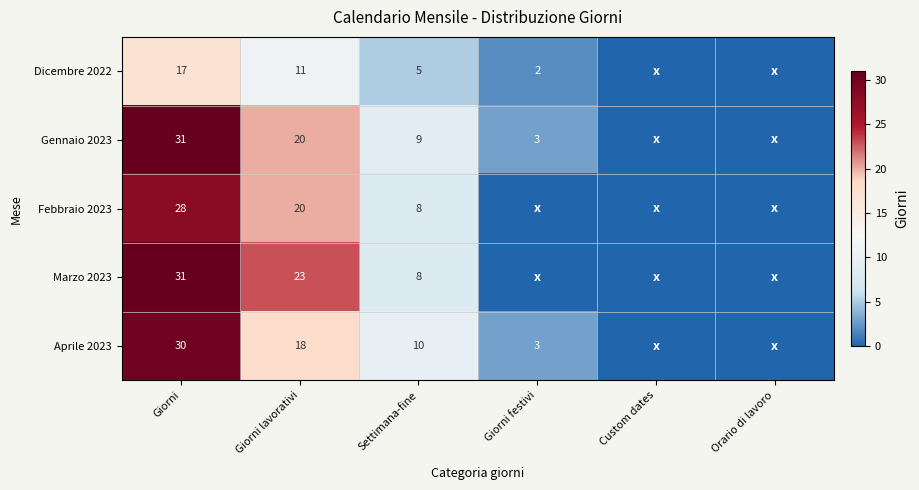

True or false: Gennaio 2023 has a value of 3 at Giorni festivi.

True